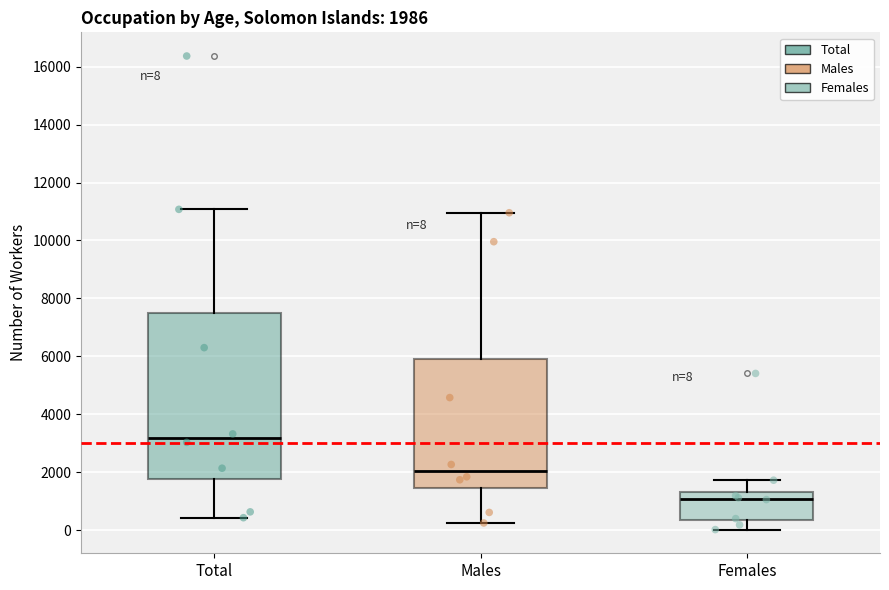

Comparing the boxes themselves (not the whiskers), which one is the tallest?

Total